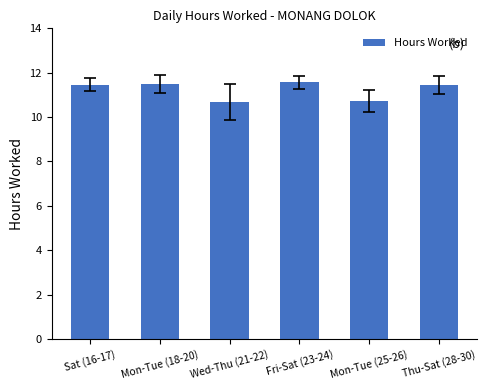

Where does the data first go above 11?

Sat (16-17)